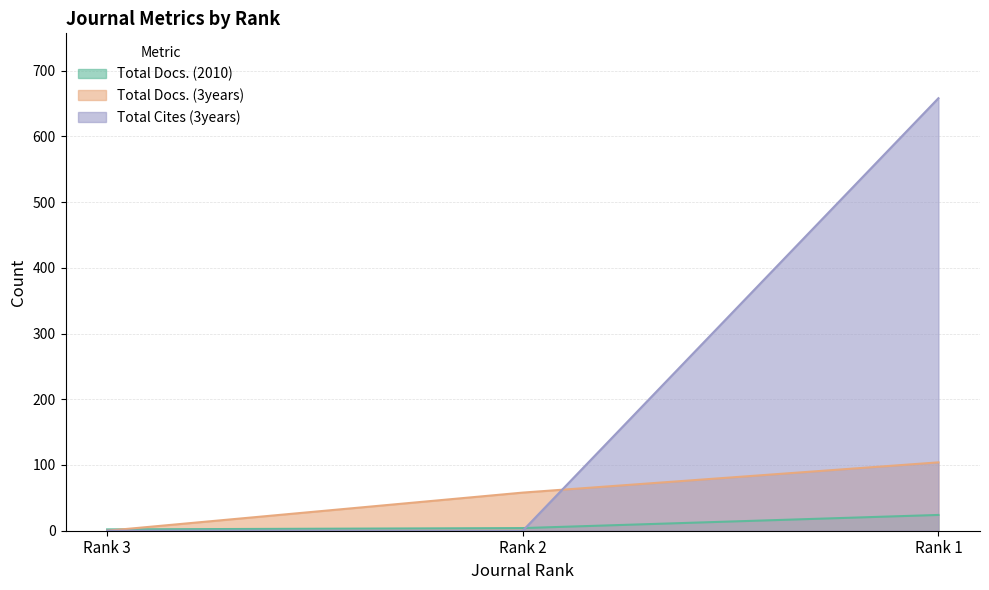

Is it true that Total Docs. (2010) equals 3 at Rank 3?

False